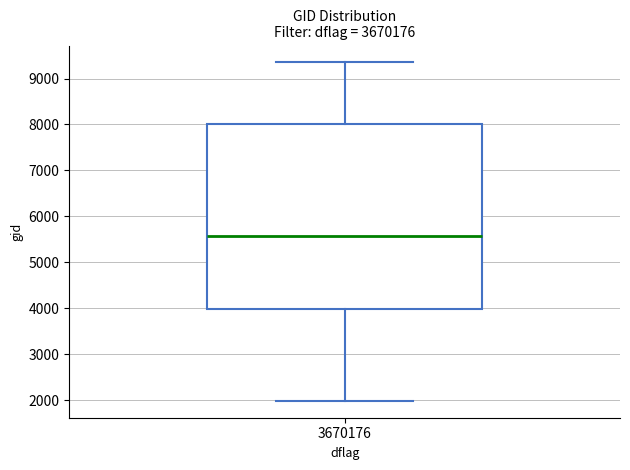

Transcribe this box plot: give where the median line is, the range the box spans, and where the two whiskers end, as read against the y-axis. The values are not printed on the chart, so give them approximately, as read against the axis.

median 5600, box 4000 to 8000, whiskers 2000 to 9400